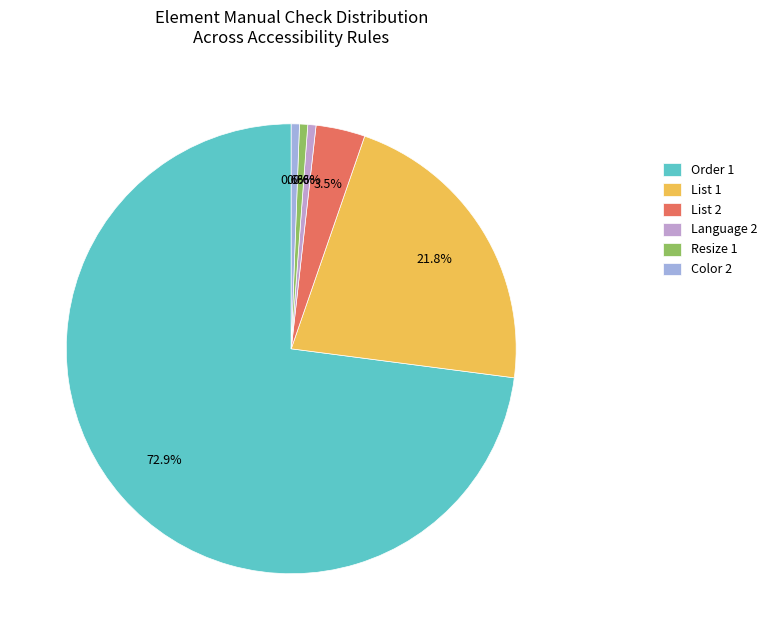

To the nearest percent, what portion does Language 2 represent?

1%